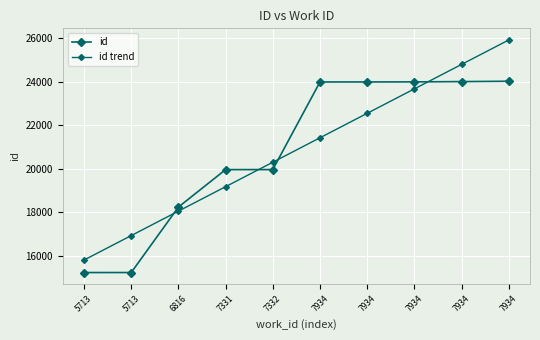

How many data points in id trend are less than 21431?

5